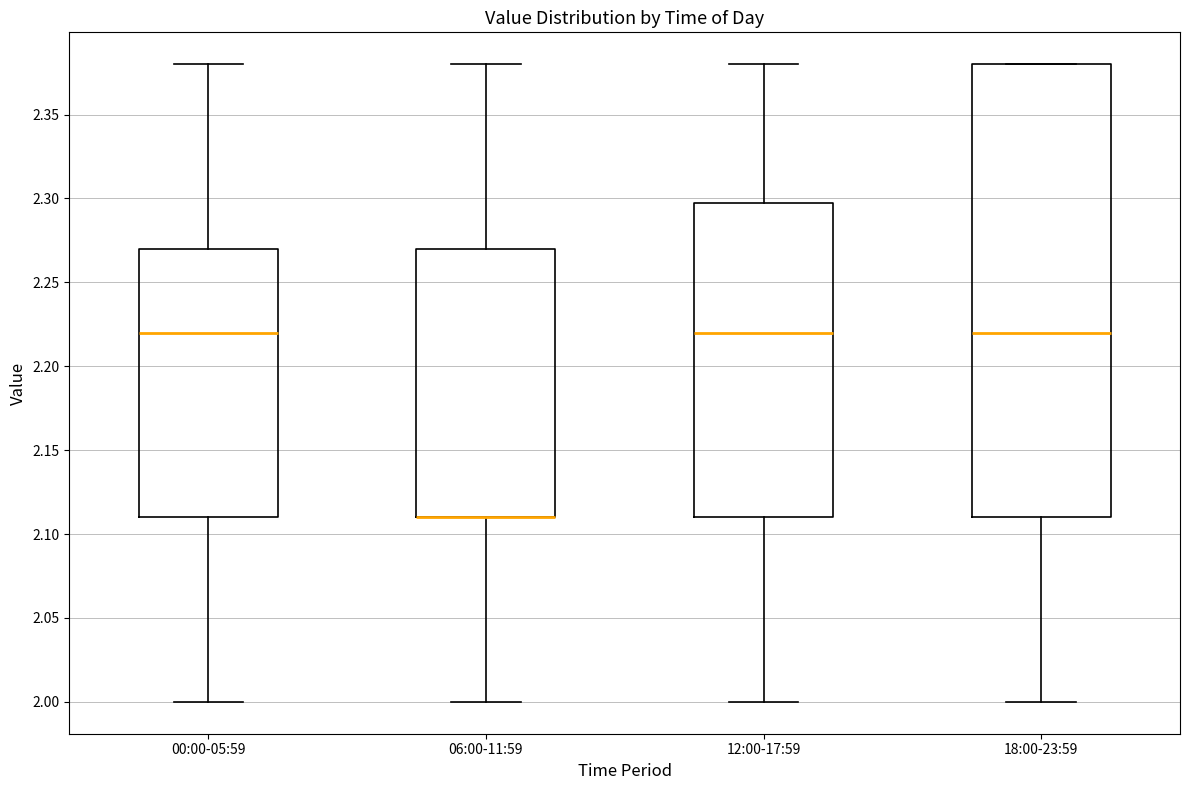

Which box is the tallest, from its lower edge to its upper edge?

18:00-23:59